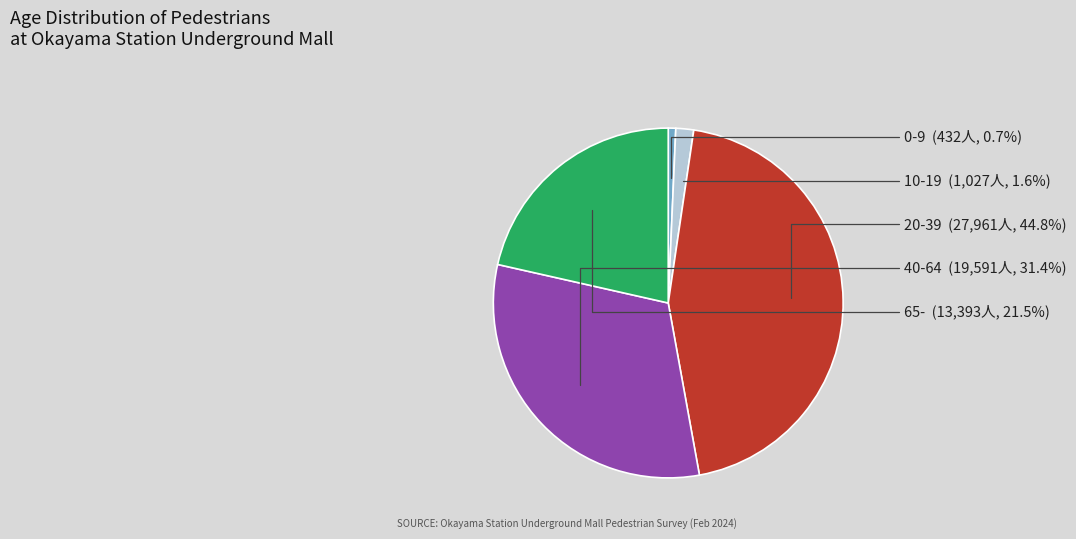

Which category has the smallest portion of the pie?

0-9